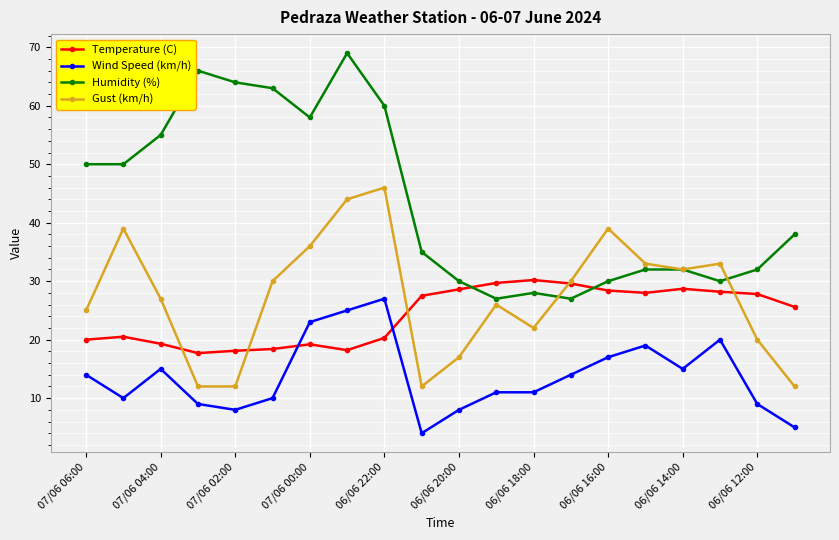

Which series has the widest spread of values?

Humidity (%)